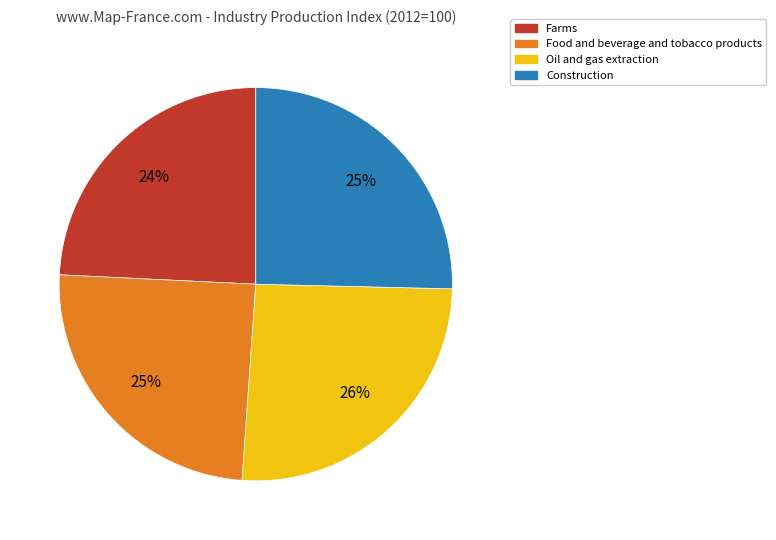

To the nearest percent, what is the average slice percentage?

25%